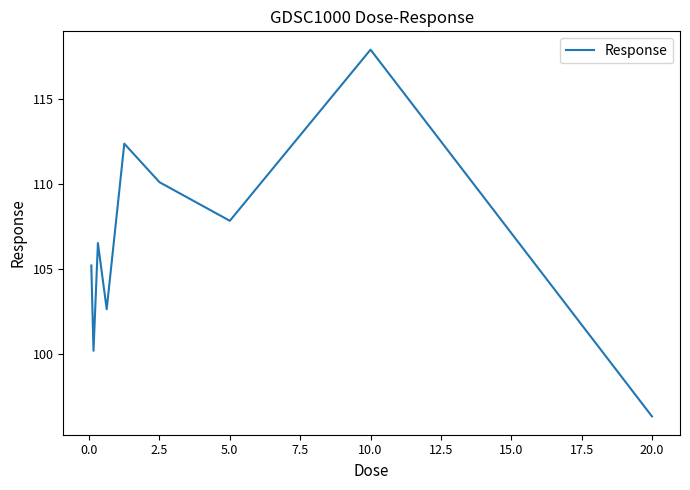

Does the chart have visible grid lines?

No